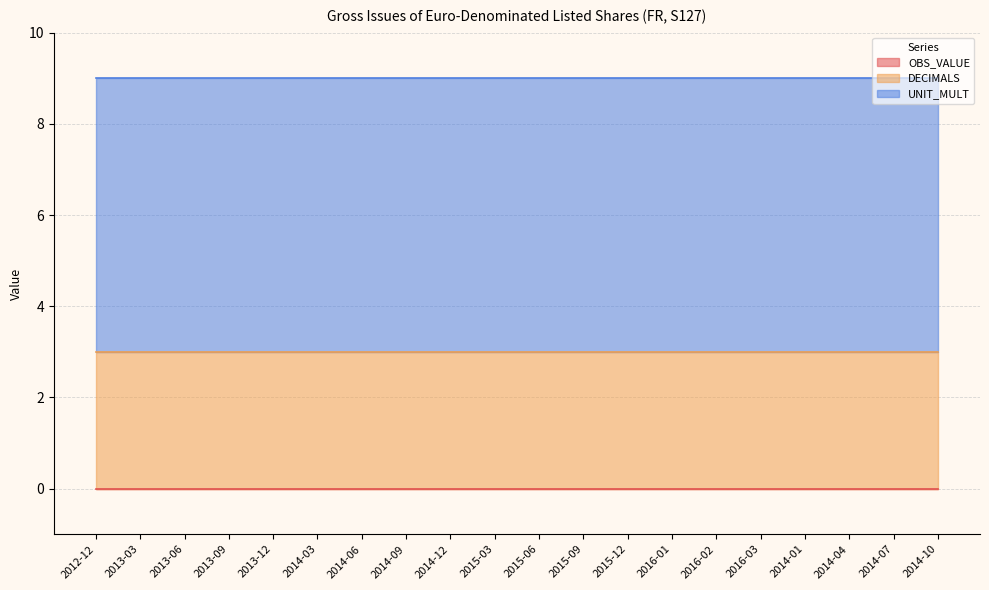

Reading left to right, transcribe all the data shown in this chart.

OBS_VALUE: 0	0	0	0	0	0	0	0	0	0	0	0	0	0	0	0	0	0	0	0
DECIMALS: 3	3	3	3	3	3	3	3	3	3	3	3	3	3	3	3	3	3	3	3
UNIT_MULT: 6	6	6	6	6	6	6	6	6	6	6	6	6	6	6	6	6	6	6	6